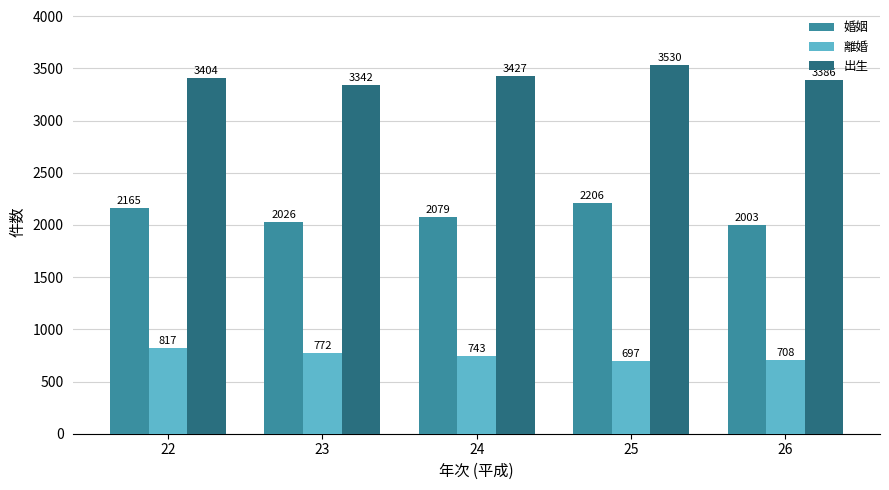

What are all the series names shown in the legend?

婚姻, 離婚, 出生